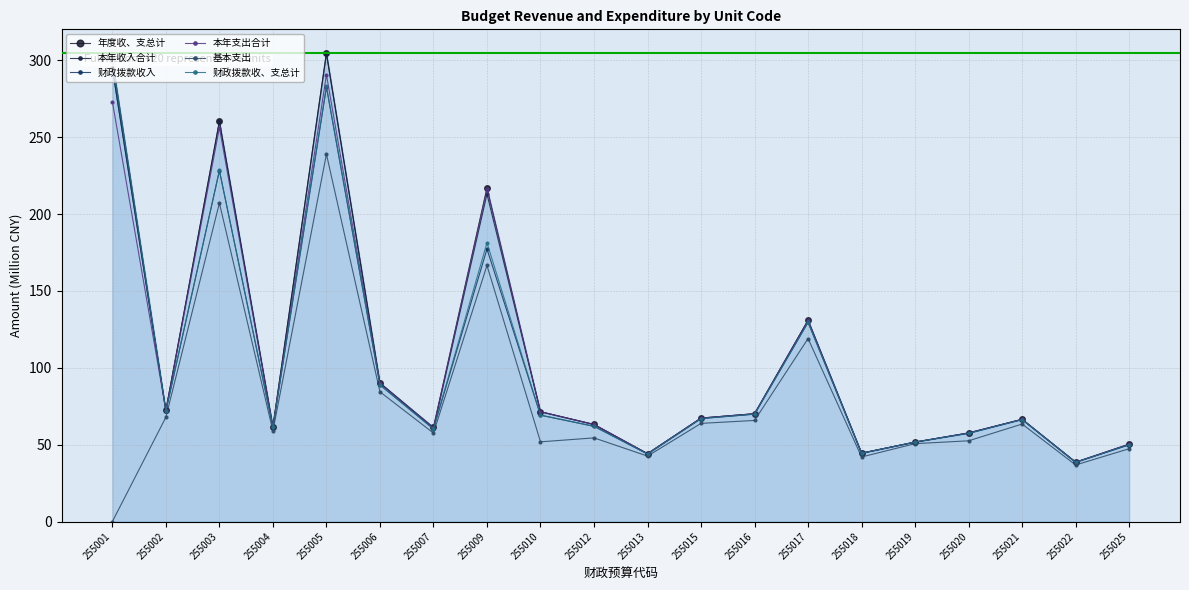

True or false: 本年支出合计 and 基本支出 intersect in this chart.

False